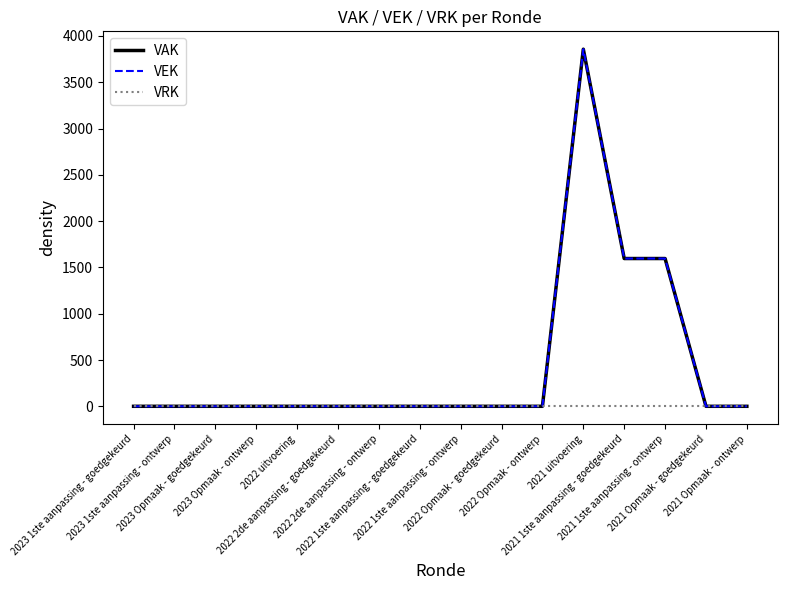

At which label does VRK reach its minimum?

2023 1ste aanpassing - goedgekeurd